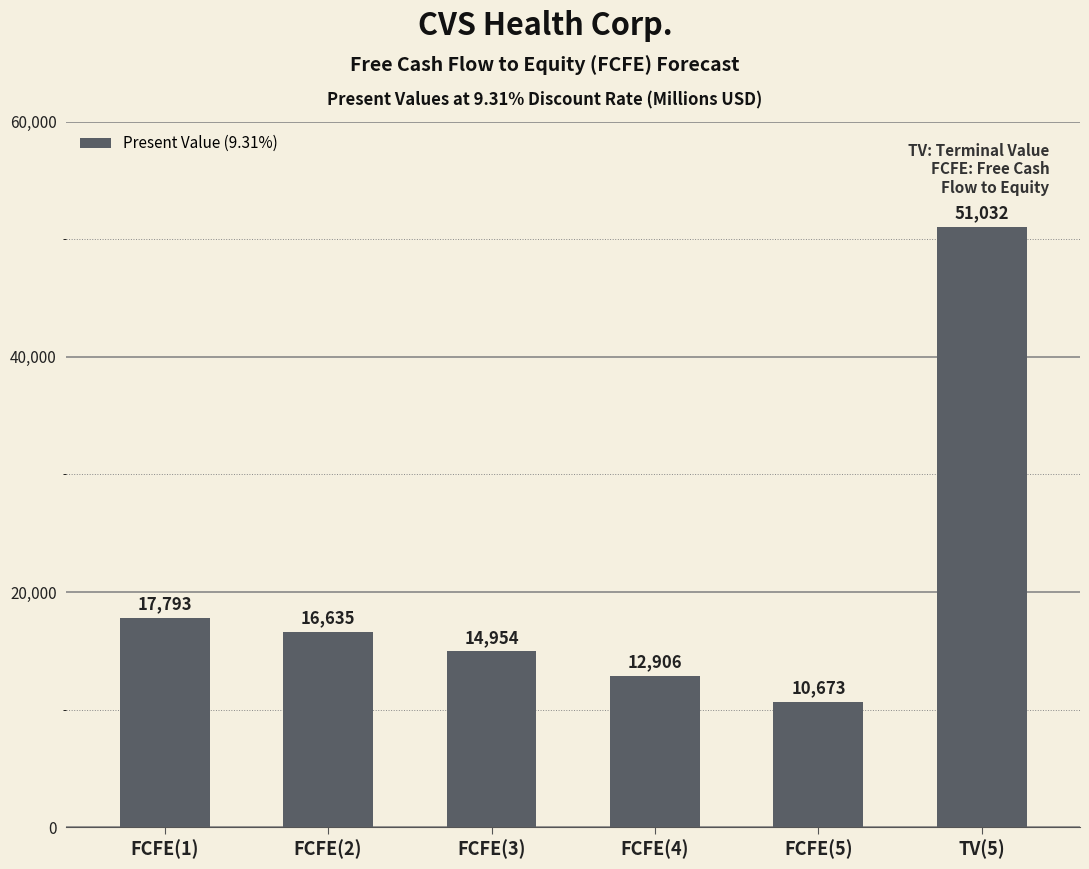

What position from the right is FCFE(4)?

3